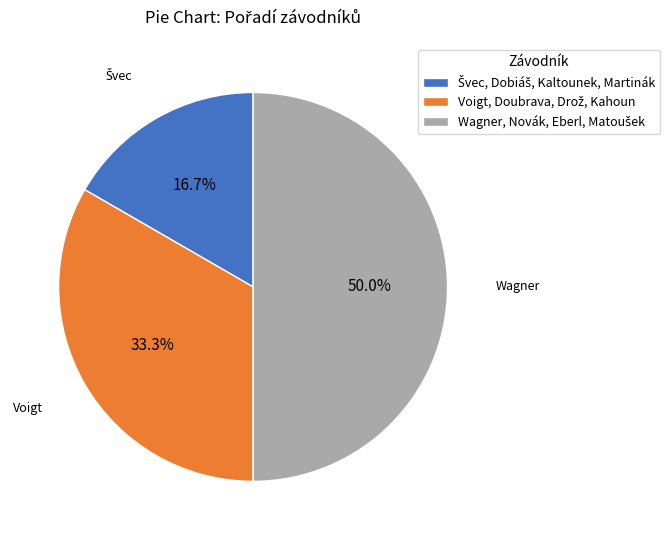

How many slices are in this pie chart?

3